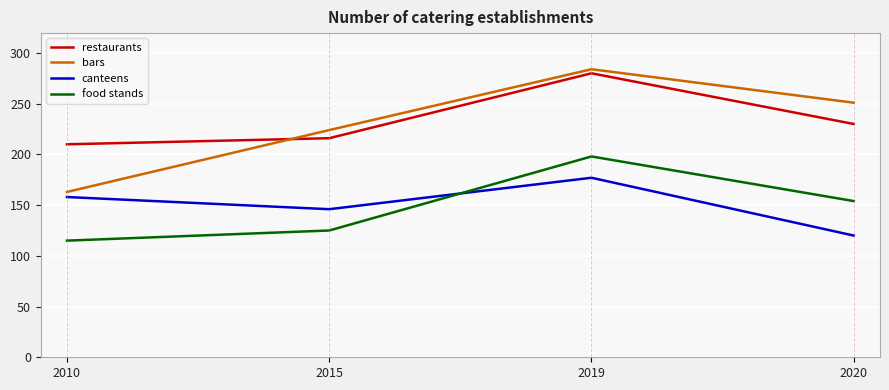

True or false: canteens and restaurants cross at least once.

False